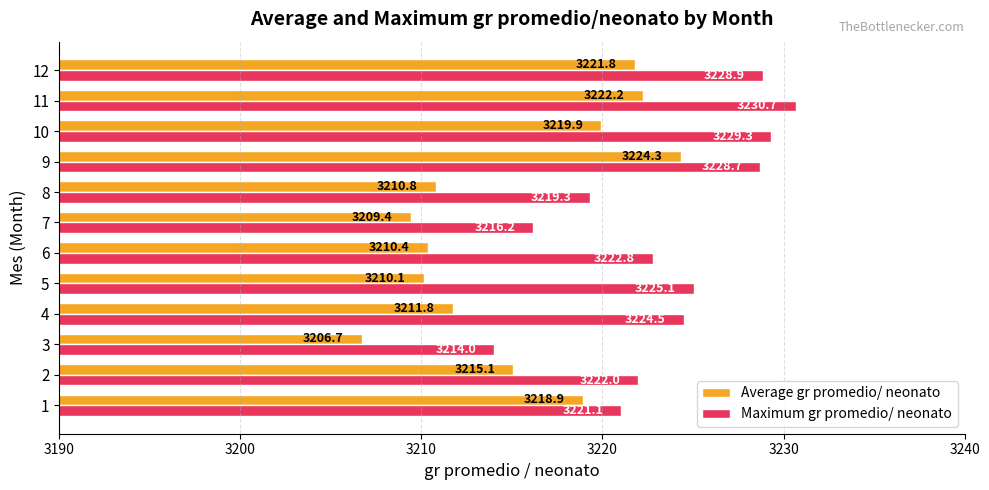

What is the difference between the highest and lowest values at 2?

6.9